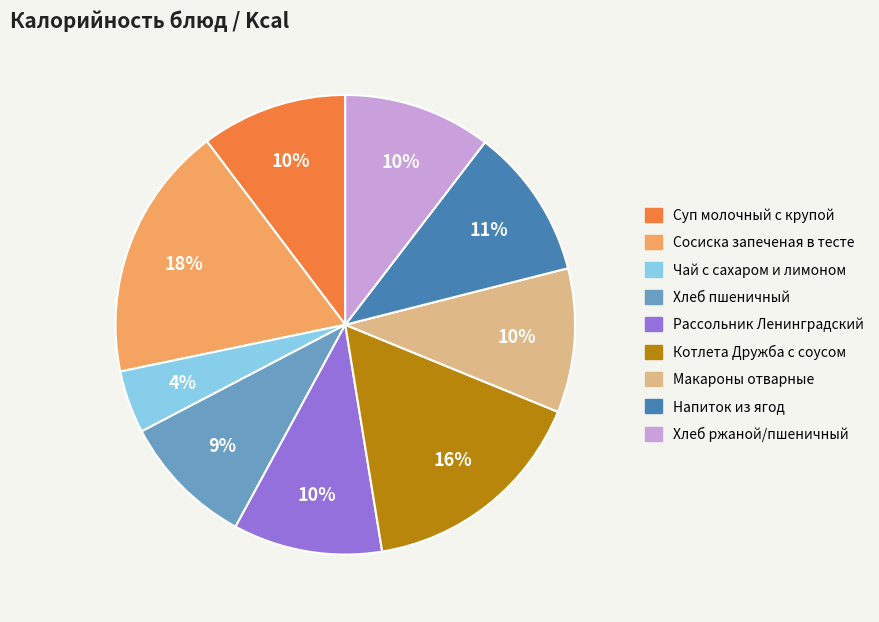

Combined, do Котлета Дружба с соусом and Рассольник Ленинградский account for over 50%?

No